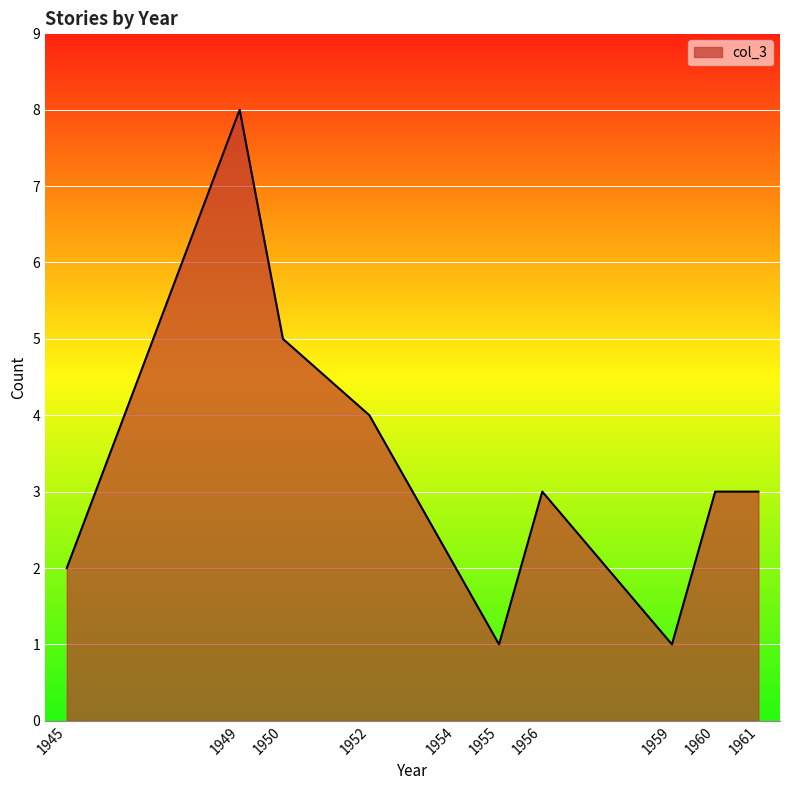

True or false: the data shows 6 at 1952.

False